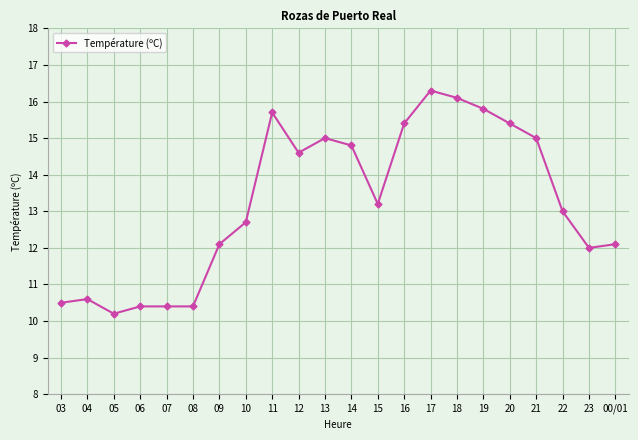

What is the label of the 15th point from the right?

10